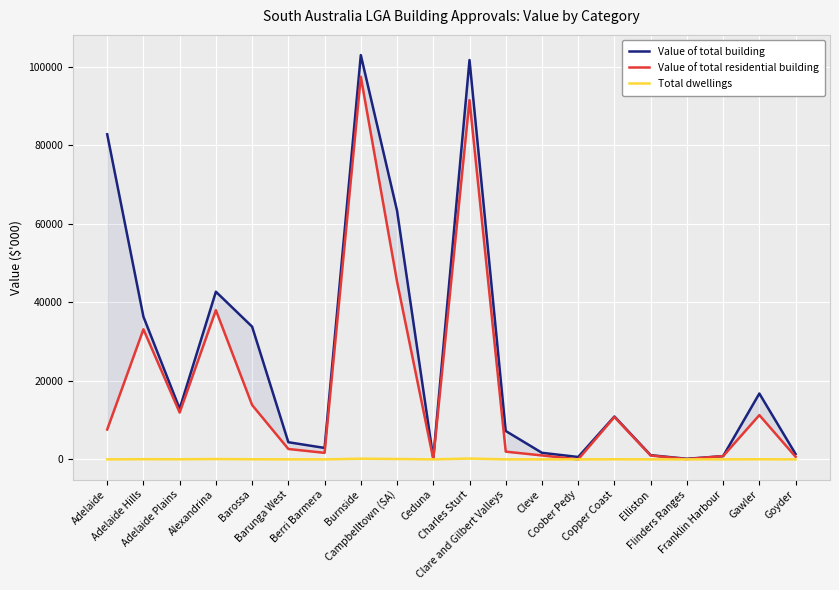

True or false: Value of total residential building has more than 1 points higher than both neighbors.

True